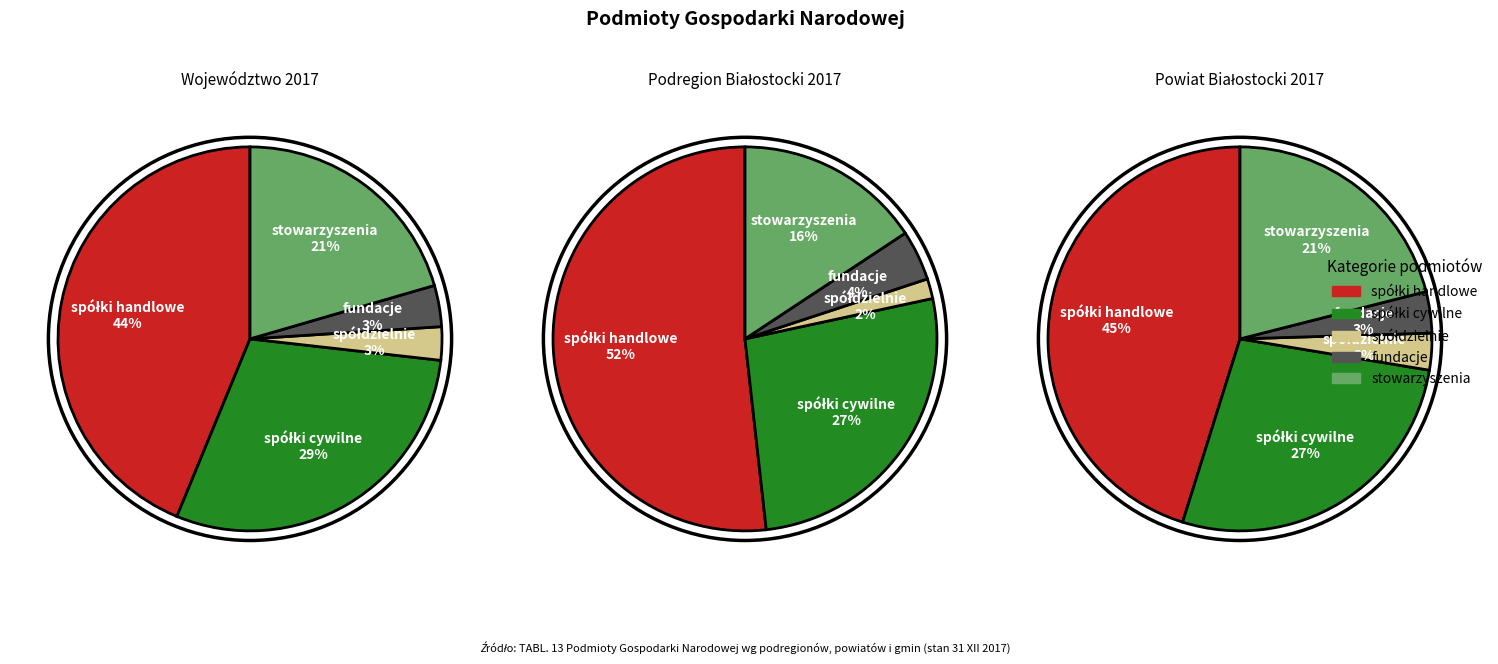

The Powiat sokólski (2016) slice represents 1% of the pie. True or false?

False